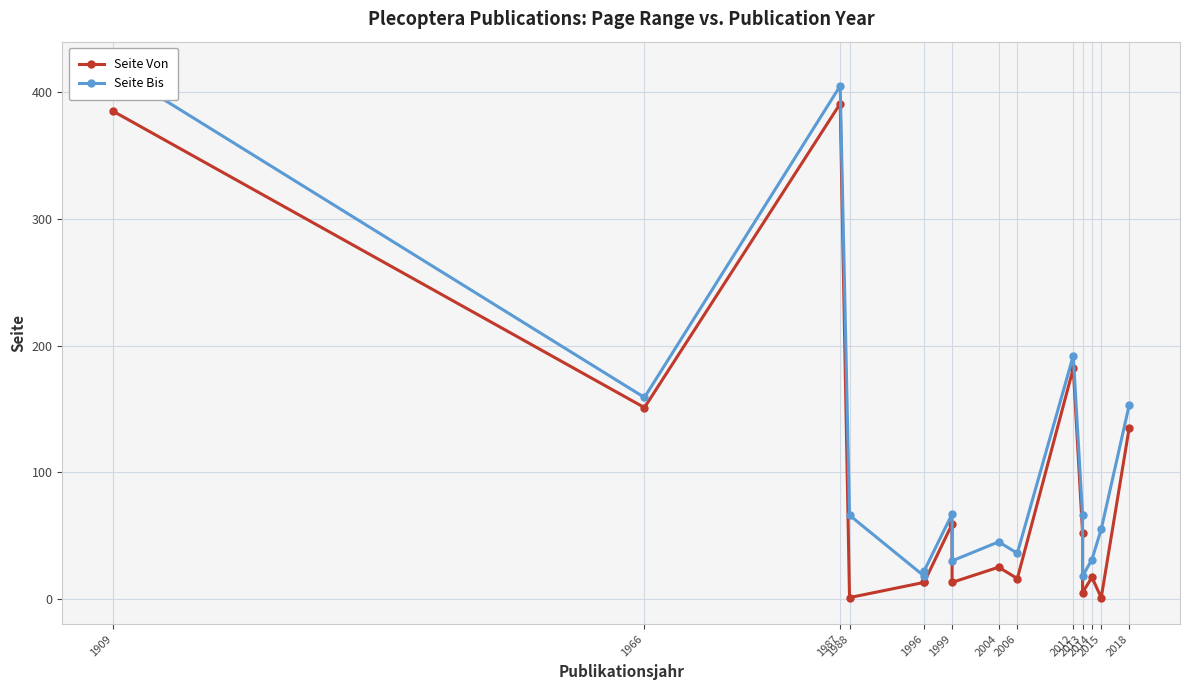

Reading right to left, what are all the values shown in this chart?

Seite Von: 135	1	17	5	52	182	16	25	13	59	13	13	1	391	151	385
Seite Bis: 153	55	31	18	66	192	36	45	30	67	22	18	66	405	159	419